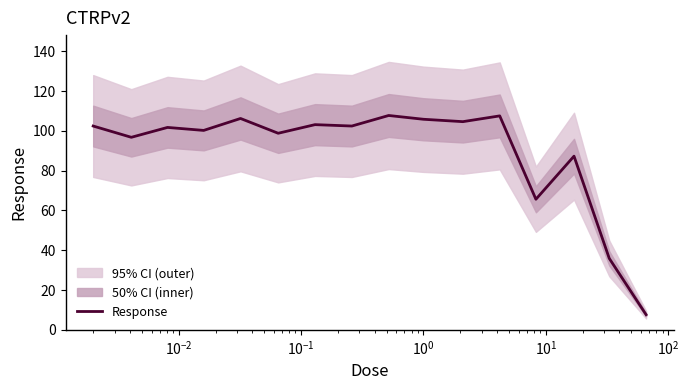

What is the lowest value of the Response series?

7.6